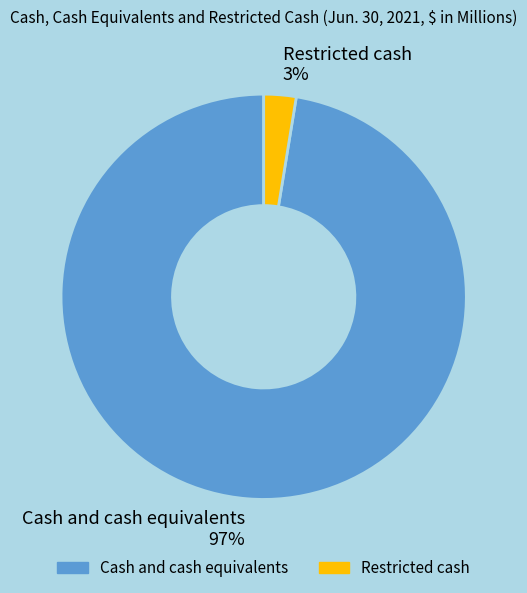

The Restricted cash slice represents 9% of the pie. True or false?

False